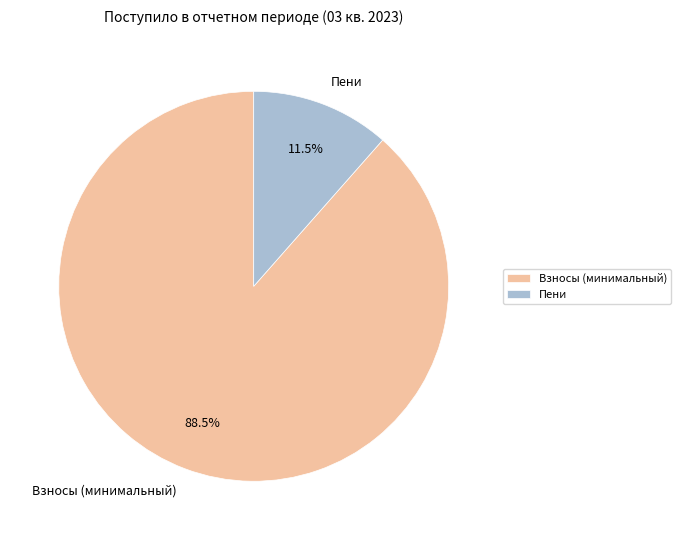

Is there any slice that represents more than half of the pie?

Yes